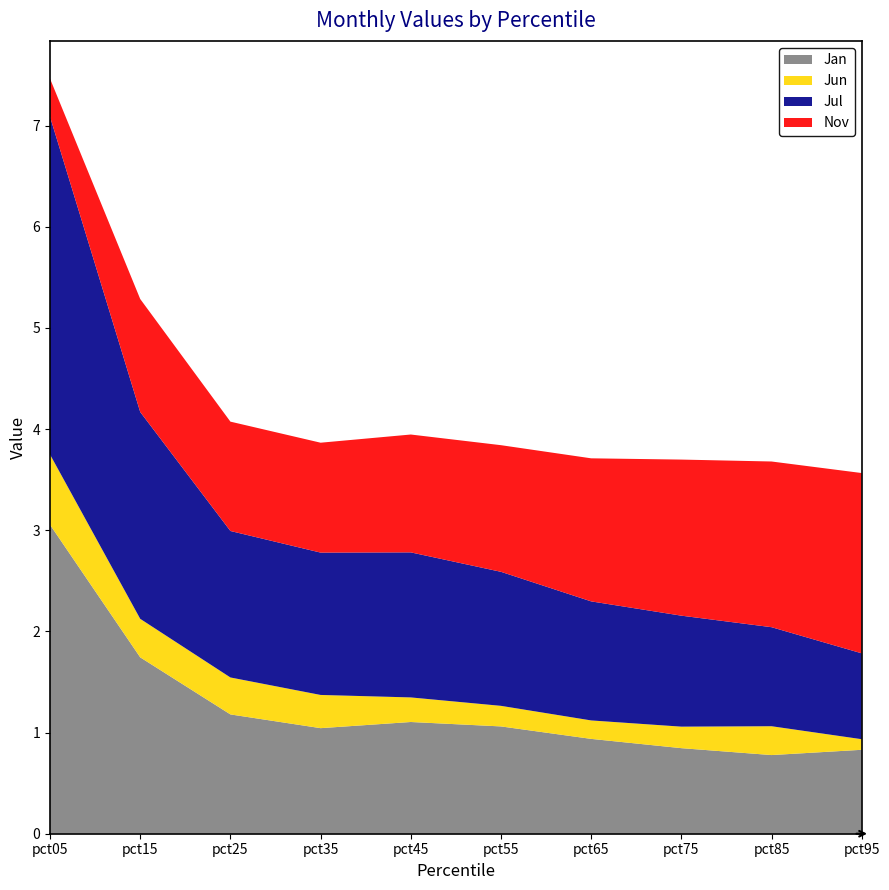

Reading left to right, what are all the values shown in this chart?

Jan: 3.1	1.7	1.2	1.0	1.1	1.1	0.9	0.8	0.8	0.8
Jun: 0.7	0.4	0.4	0.3	0.2	0.2	0.2	0.2	0.3	0.1
Jul: 3.3	2.0	1.4	1.4	1.4	1.3	1.2	1.1	1.0	0.8
Nov: 0.4	1.1	1.1	1.1	1.2	1.3	1.4	1.5	1.6	1.8